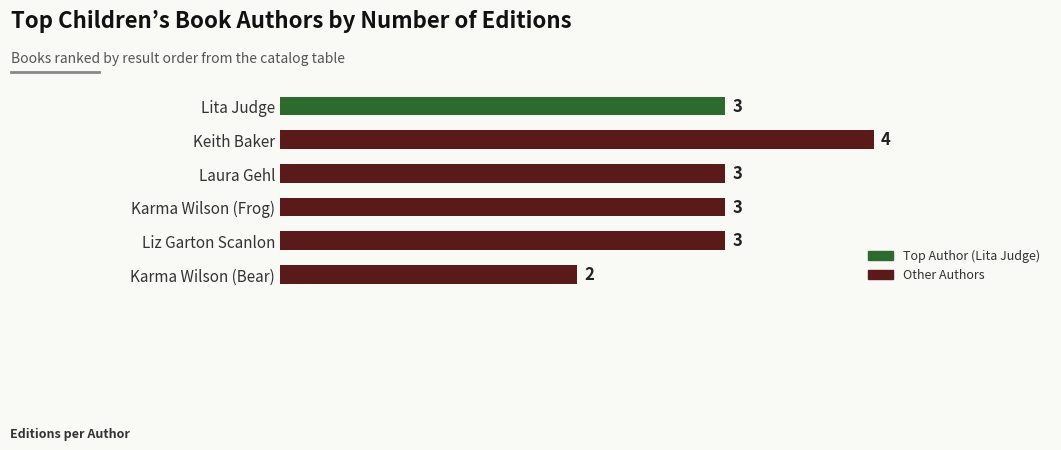

What is the approximate value at Keith Baker?

4